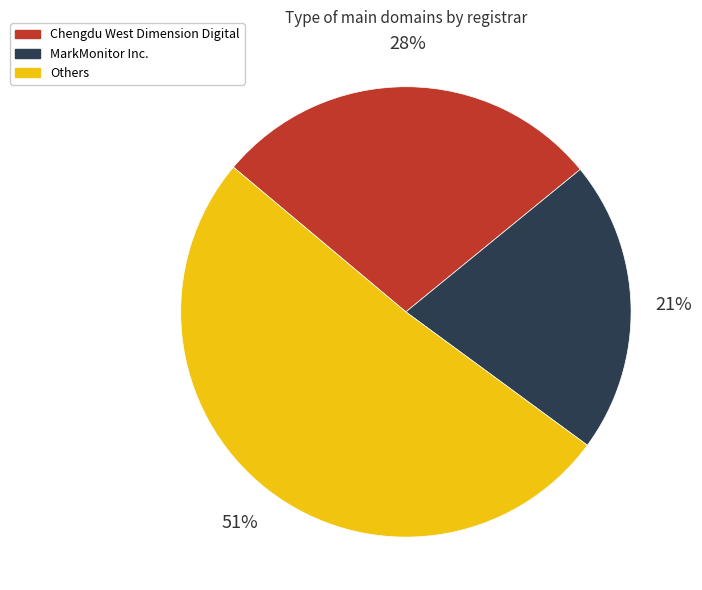

Does any single category account for the majority?

Yes